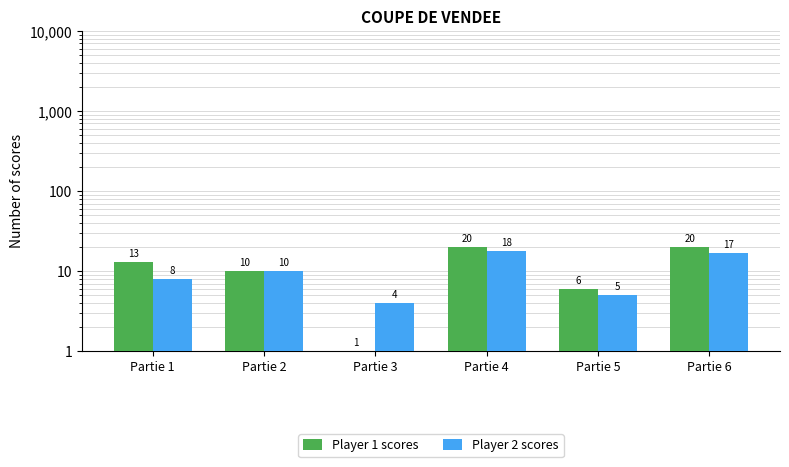

How many data points does each series have?

6